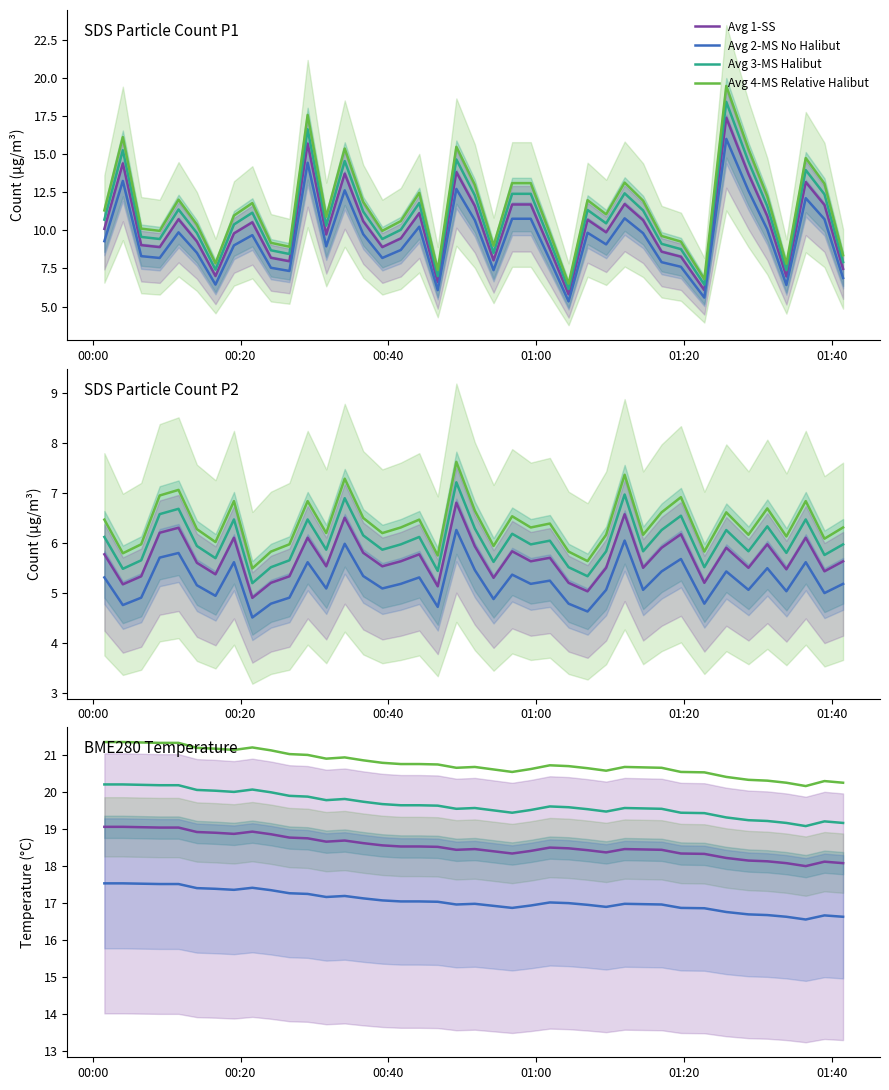

Reading left to right, extract all data points from this chart.

Avg 1-SS: 19.1	19.1	19.1	19.0	19.0	18.9	18.9	18.9	18.9	18.9	18.8	18.8	18.7	18.7	18.6	18.6	18.5	18.5	18.5	18.4	18.5	18.4	18.3	18.4	18.5	18.5	18.4	18.4	18.5	18.4	18.4	18.3	18.3	18.2	18.1	18.1	18.1	18.0	18.1	18.1
Avg 2-MS No Halibut: 17.5	17.5	17.5	17.5	17.5	17.4	17.4	17.4	17.4	17.4	17.3	17.2	17.2	17.2	17.1	17.1	17.0	17.0	17.0	17.0	17.0	16.9	16.9	16.9	17.0	17.0	17.0	16.9	17.0	17.0	17.0	16.9	16.9	16.8	16.7	16.7	16.6	16.6	16.7	16.6
Avg 3-MS Halibut: 20.2	20.2	20.2	20.2	20.2	20.1	20.0	20.0	20.1	20.0	19.9	19.9	19.8	19.8	19.7	19.7	19.6	19.6	19.6	19.5	19.6	19.5	19.4	19.5	19.6	19.6	19.5	19.5	19.6	19.6	19.5	19.4	19.4	19.3	19.2	19.2	19.2	19.1	19.2	19.2
Avg 4-MS Relative Halibut: 21.3	21.3	21.3	21.3	21.3	21.2	21.2	21.1	21.2	21.1	21.0	21.0	20.9	20.9	20.9	20.8	20.8	20.8	20.7	20.7	20.7	20.6	20.5	20.6	20.7	20.7	20.6	20.6	20.7	20.7	20.7	20.5	20.5	20.4	20.3	20.3	20.2	20.2	20.3	20.2